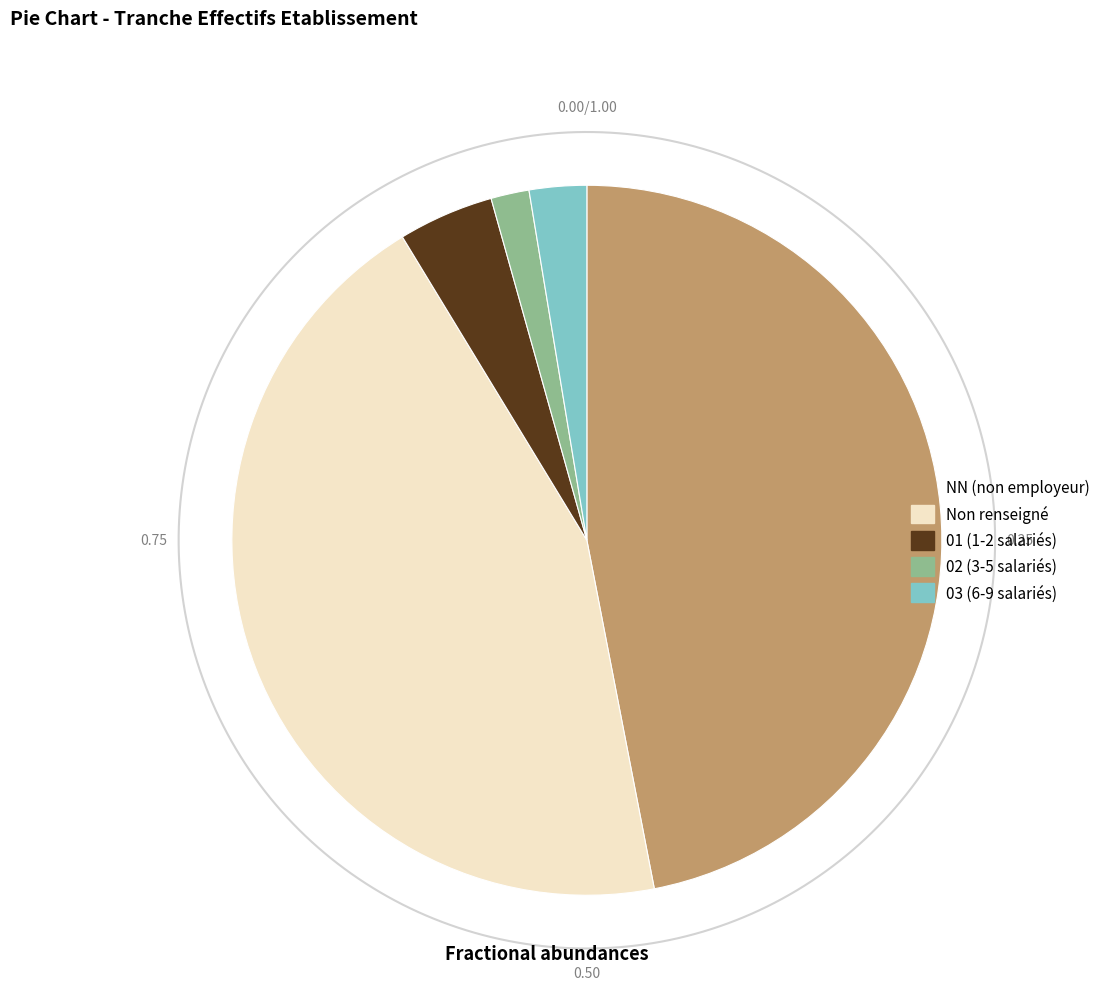

To the nearest percent, what portion does 03 represent?

3%